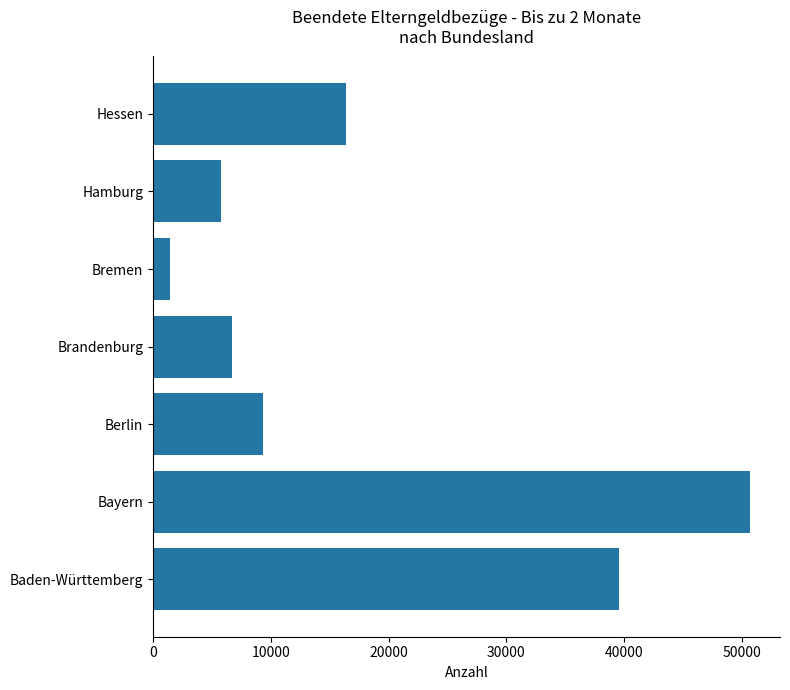

The value at Hessen is 16403. True or false?

True